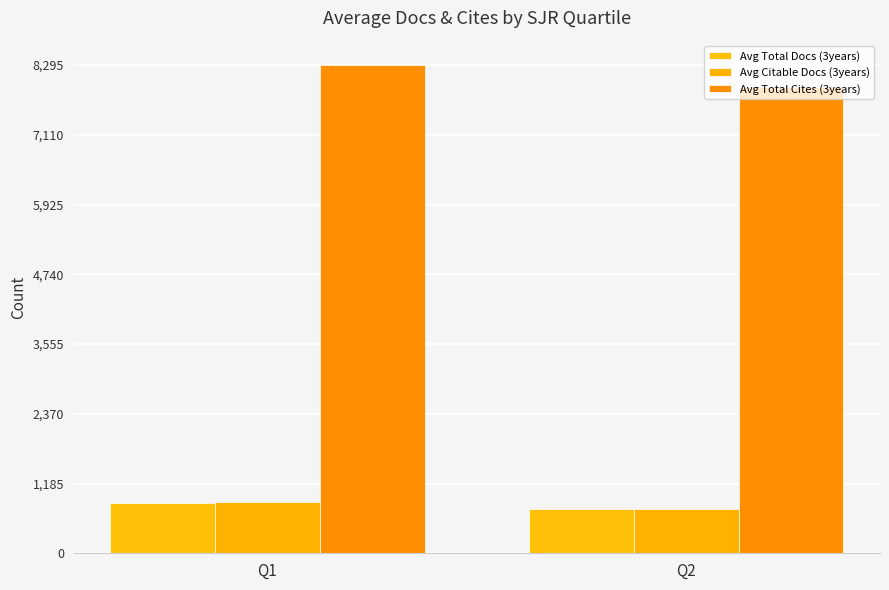

Which series changed the most between Q1 and Q2?

Avg Total Cites (3years)